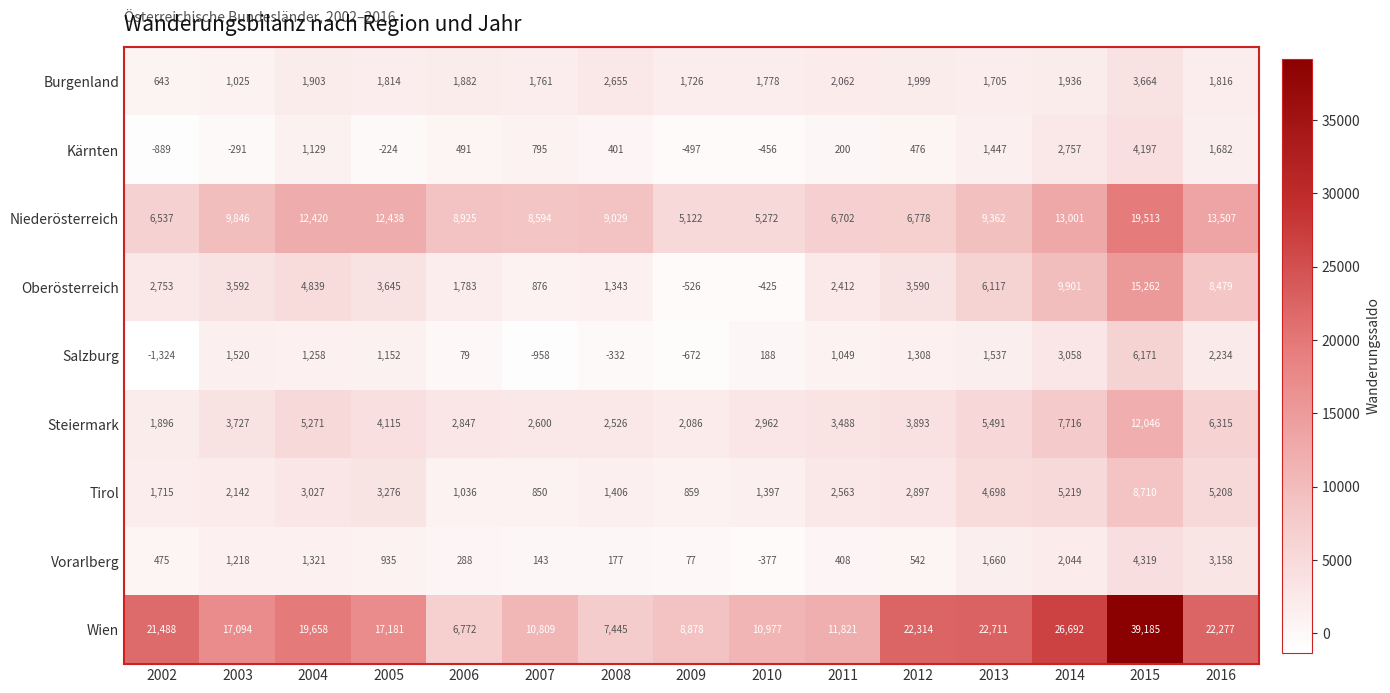

The Tirol series shows 5208 at 2016. True or false?

True